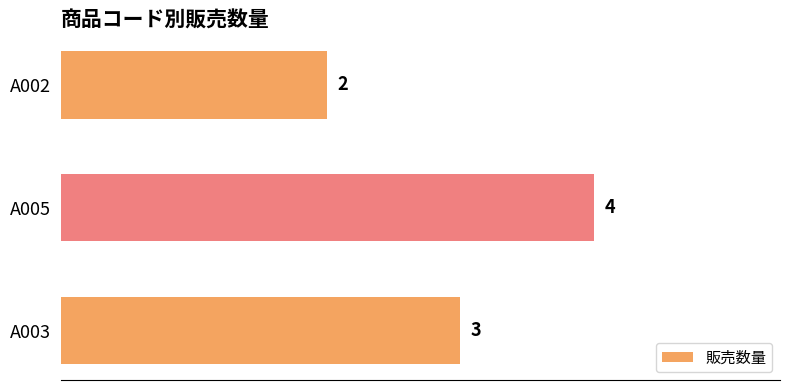

How many data points does each series have?

3